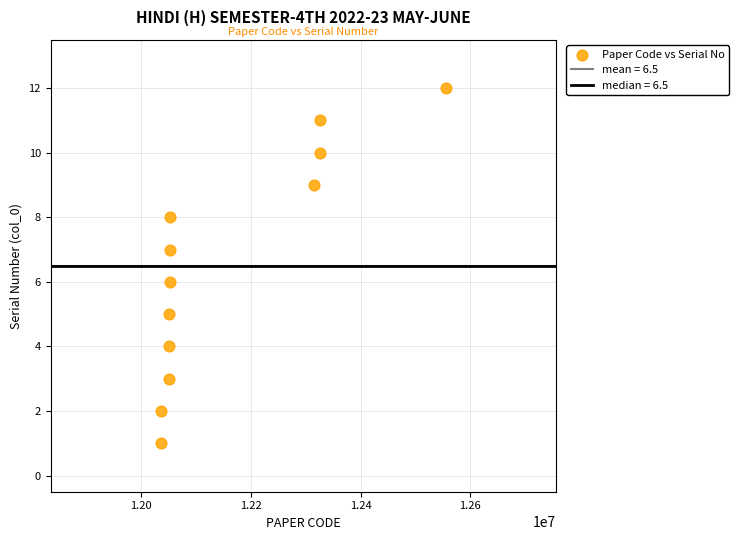

What is the range of X values (max minus min)?

519521